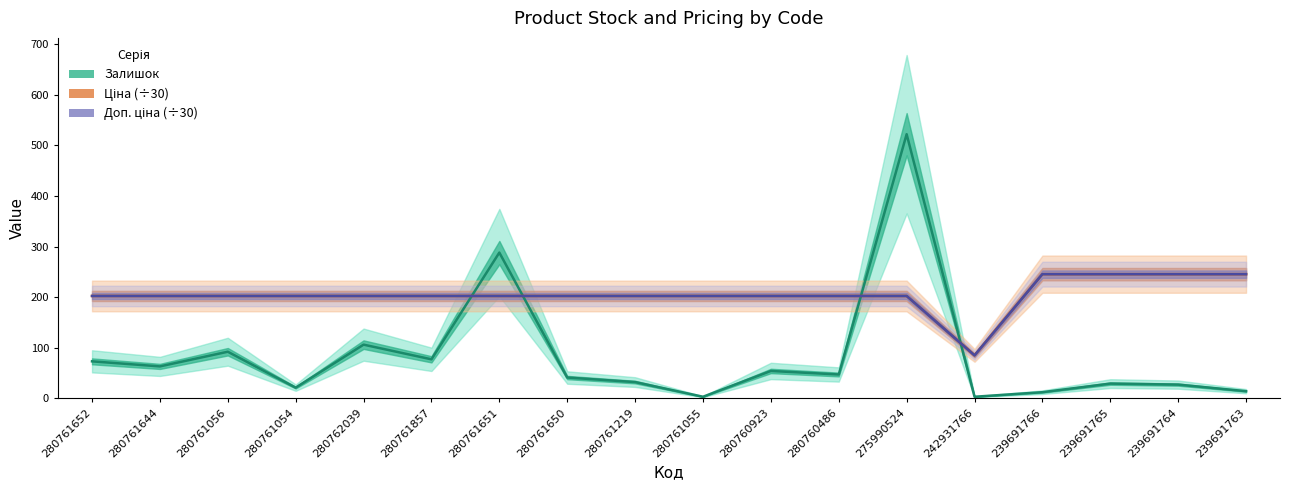

What is the label of the 10th point from the left?

280761055